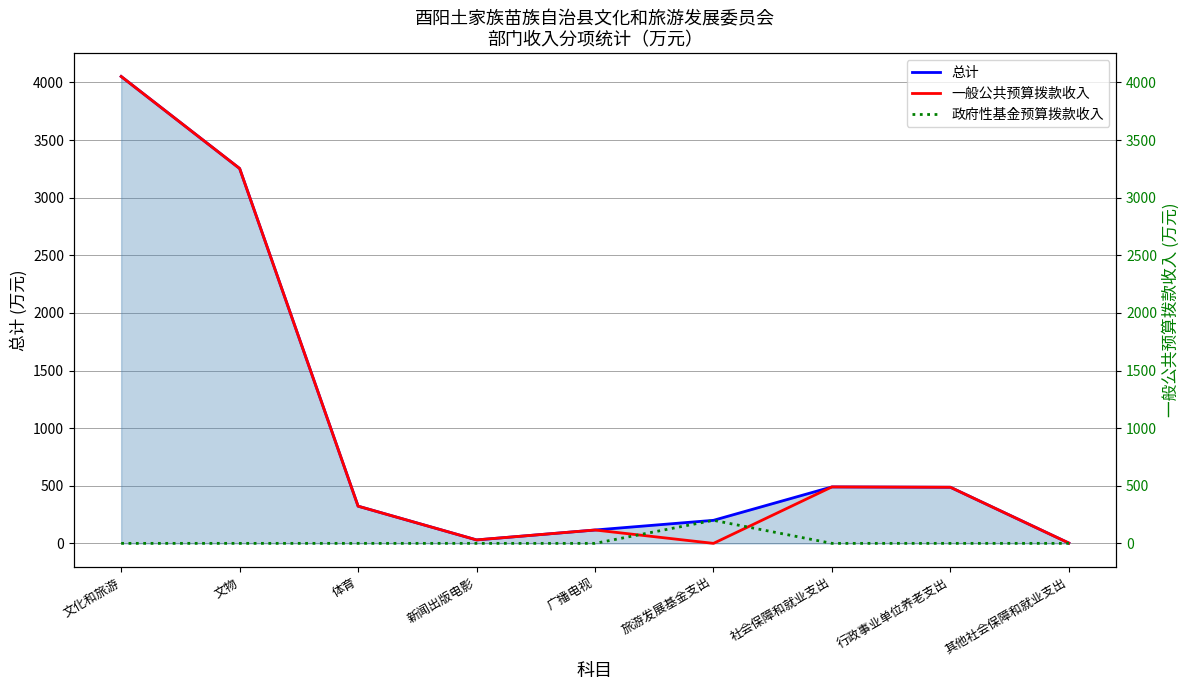

What is the difference between the highest and lowest values at 其他社会保障和就业支出?

2.9